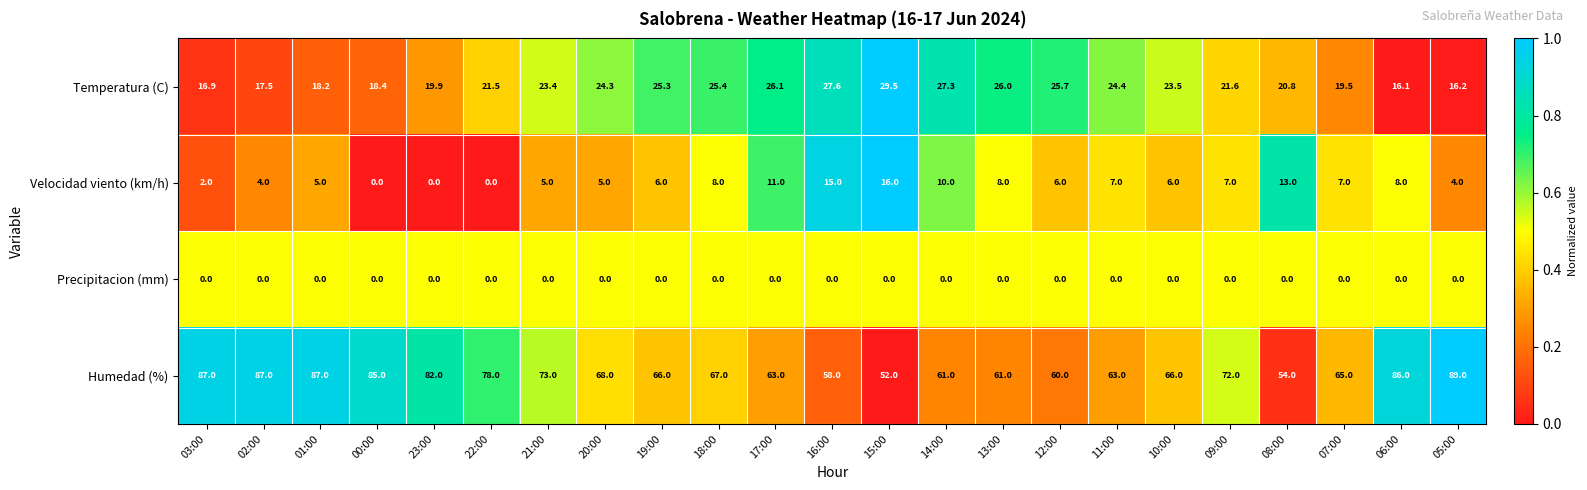

Which series changed the most between 00:00 and 09:00?

Humedad (%)